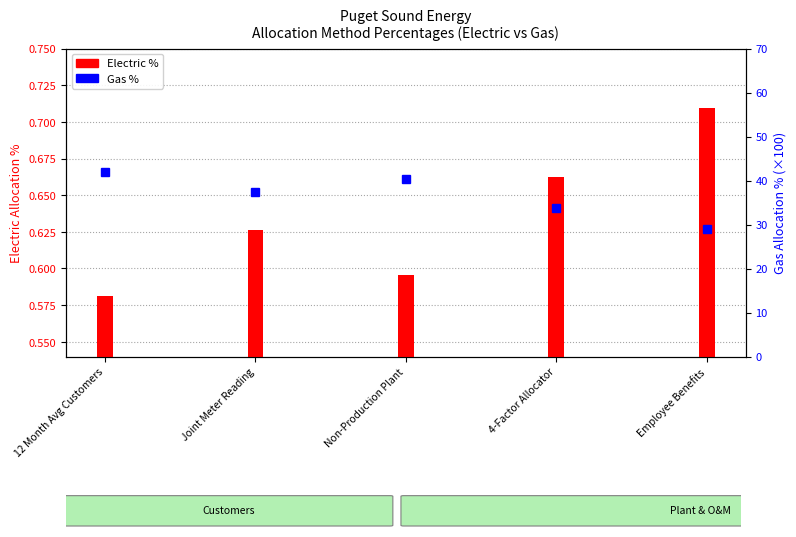

What is the greatest value displayed?

41.9